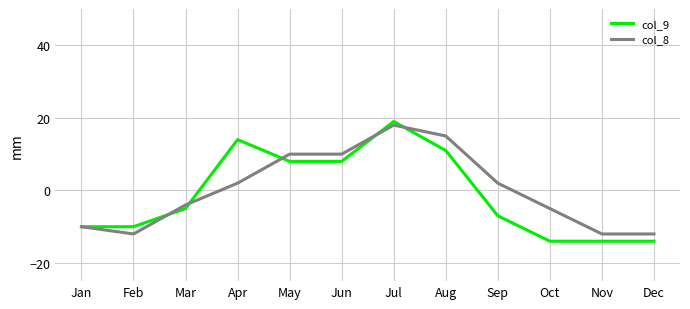

Reading left to right, list all the values displayed in this chart.

col_9: Jan=-10	Feb=-10	Mar=-5	Apr=14	May=8	Jun=8	Jul=19	Aug=11	Sep=-7	Oct=-14	Nov=-14	Dec=-14
col_8: Jan=-10	Feb=-12	Mar=-4	Apr=2	May=10	Jun=10	Jul=18	Aug=15	Sep=2	Oct=-5	Nov=-12	Dec=-12